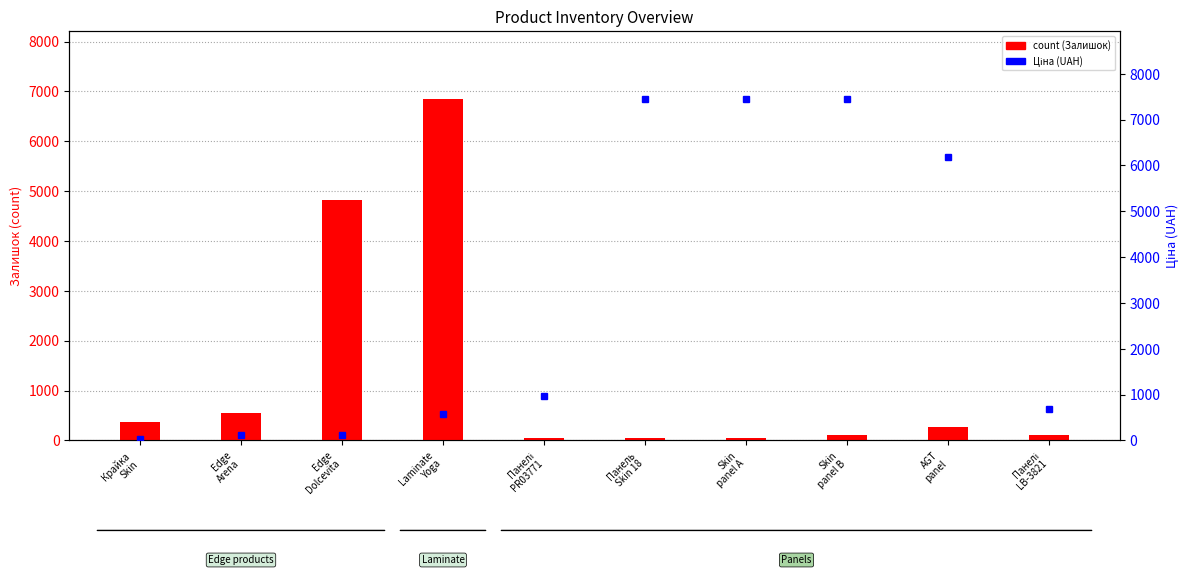

What is the sum of all count values?

13192.0